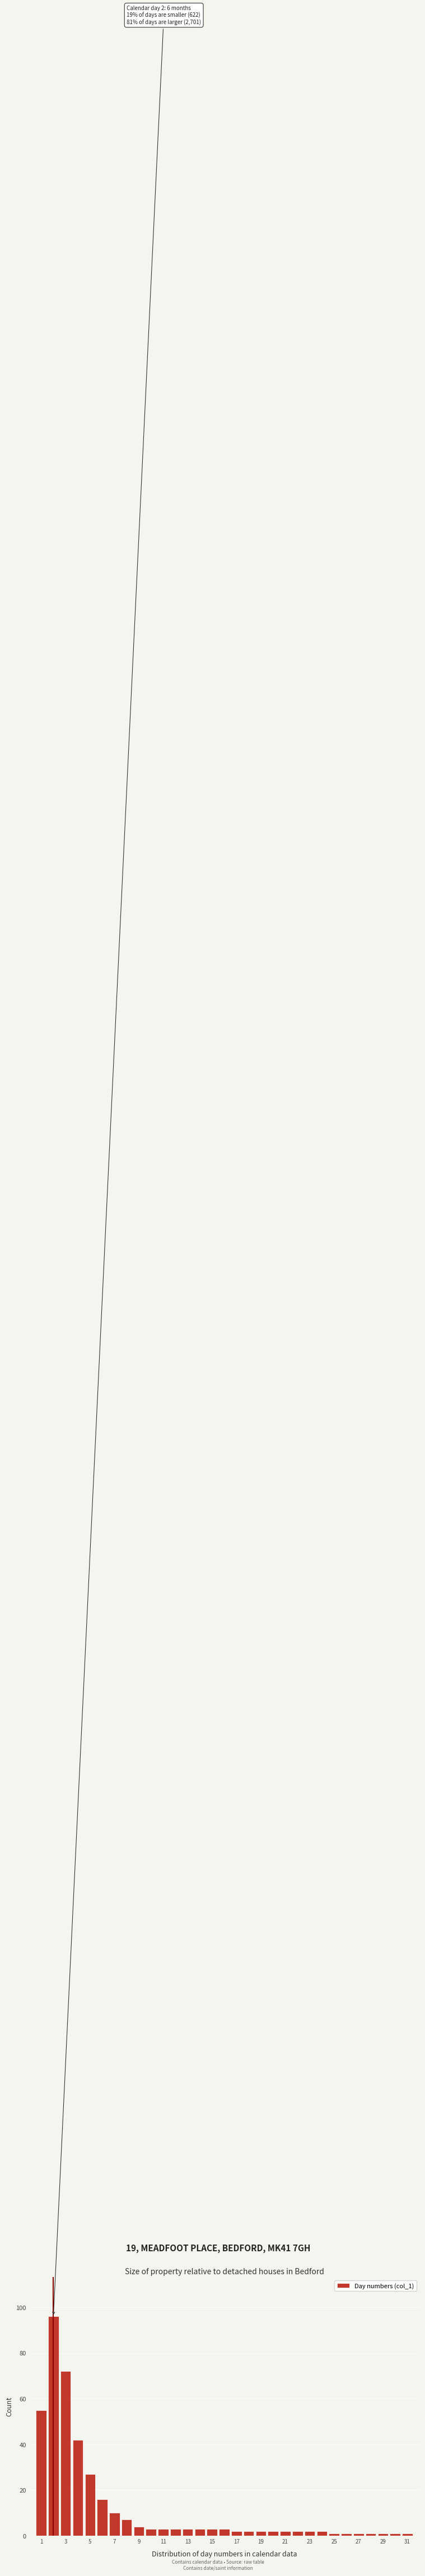

Which range on the x-axis has the tallest bar?

1.5 to 2.5